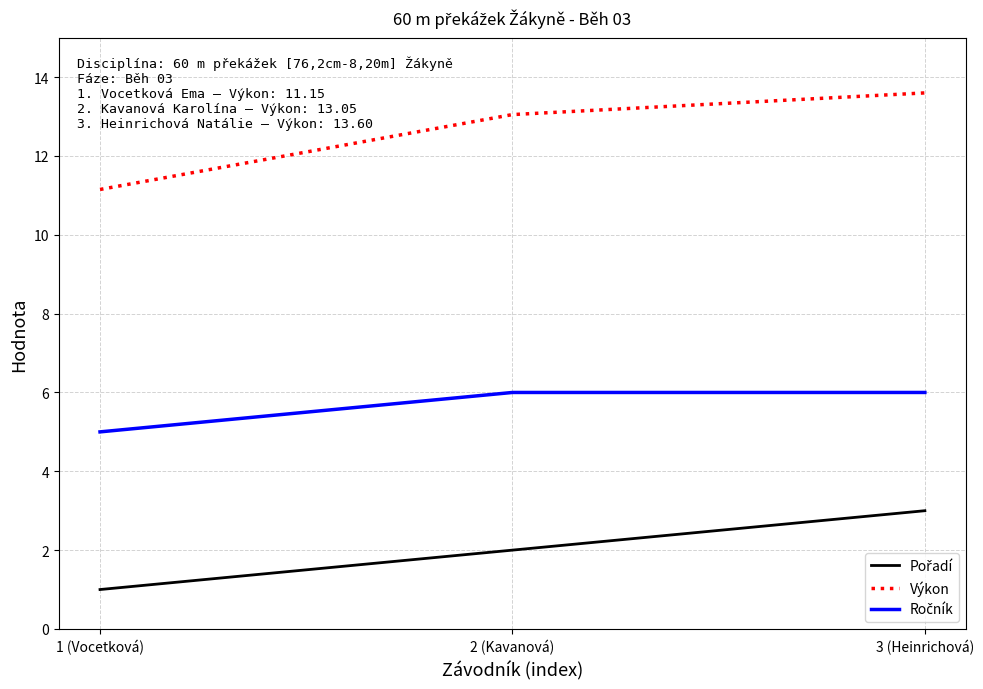

List the labels in order of Výkon value, smallest first.

1 (Vocetková), 2 (Kavanová), 3 (Heinrichová)